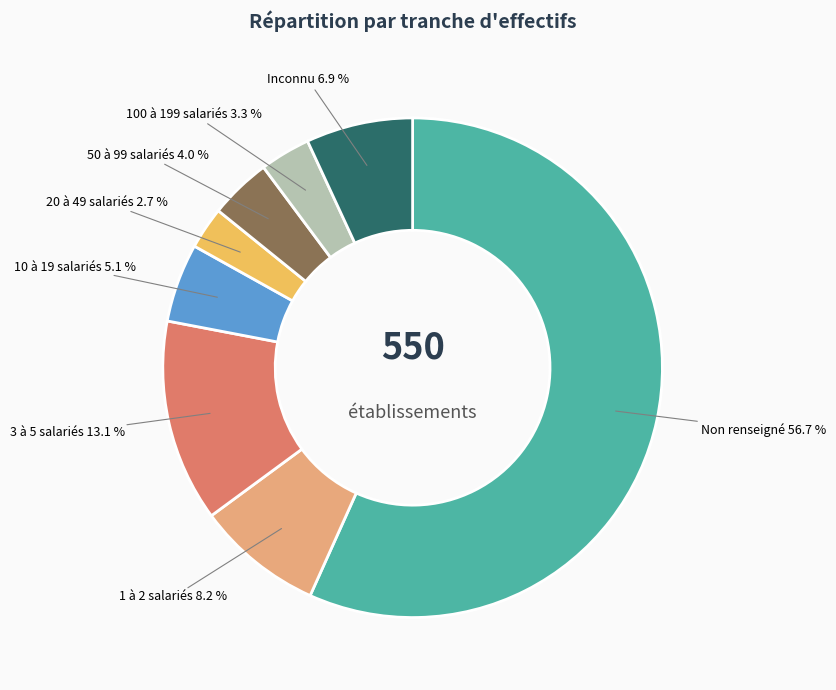

Is there any slice that represents more than half of the pie?

Yes